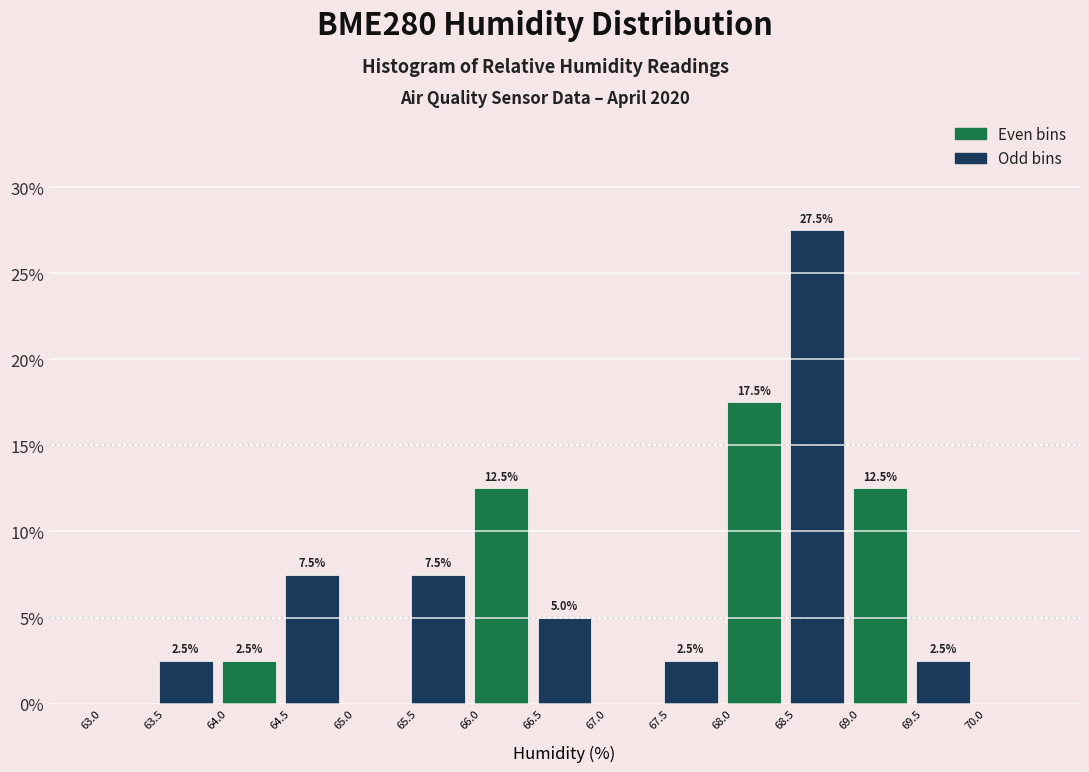

Which range on the x-axis has the tallest bar?

68.5 to 69.0